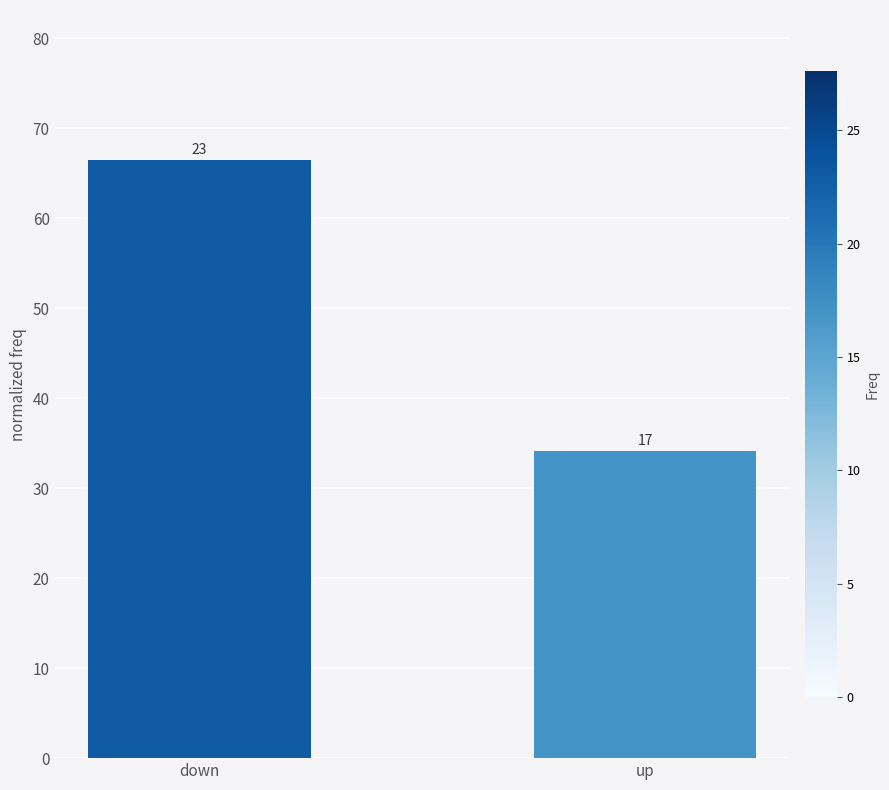

Which label corresponds to the largest value in the chart?

down